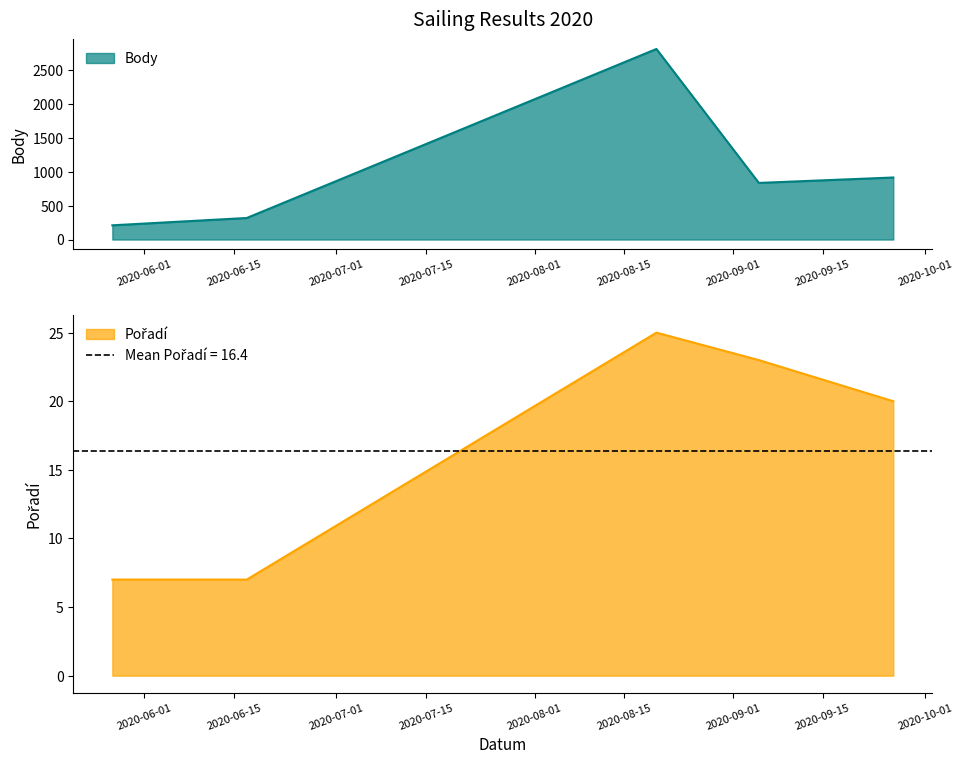

What is the value of the Body point at the 1st from the left?

210